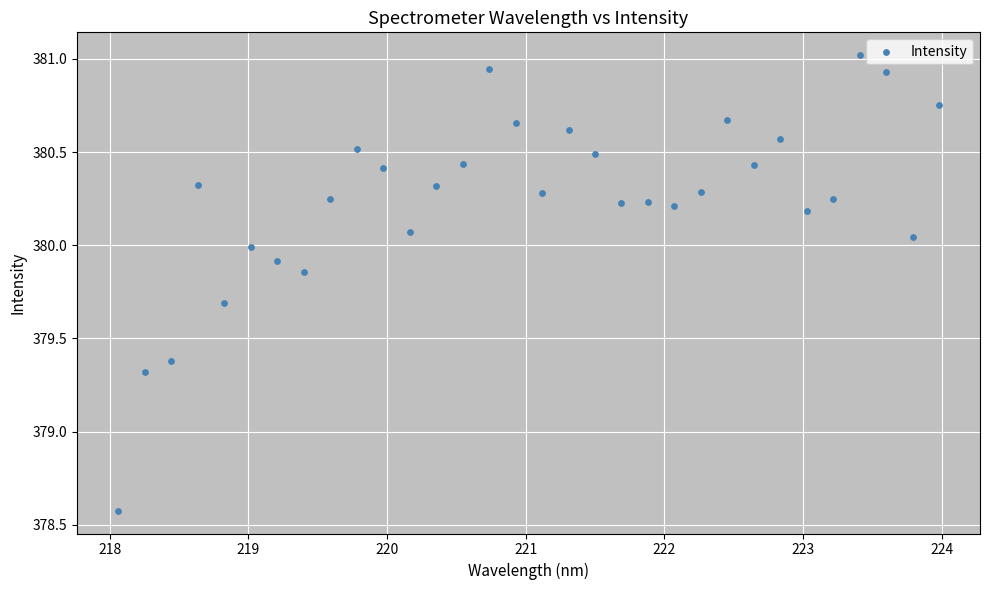

What is the range of X values (max minus min)?

5.9